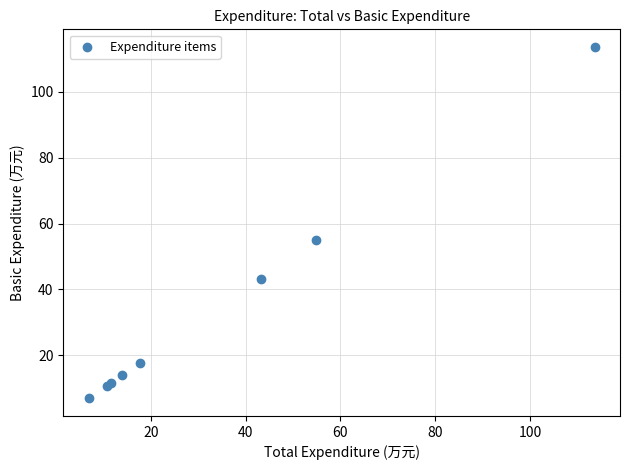

What Y value in the scatter plot is closest to 60?

54.9